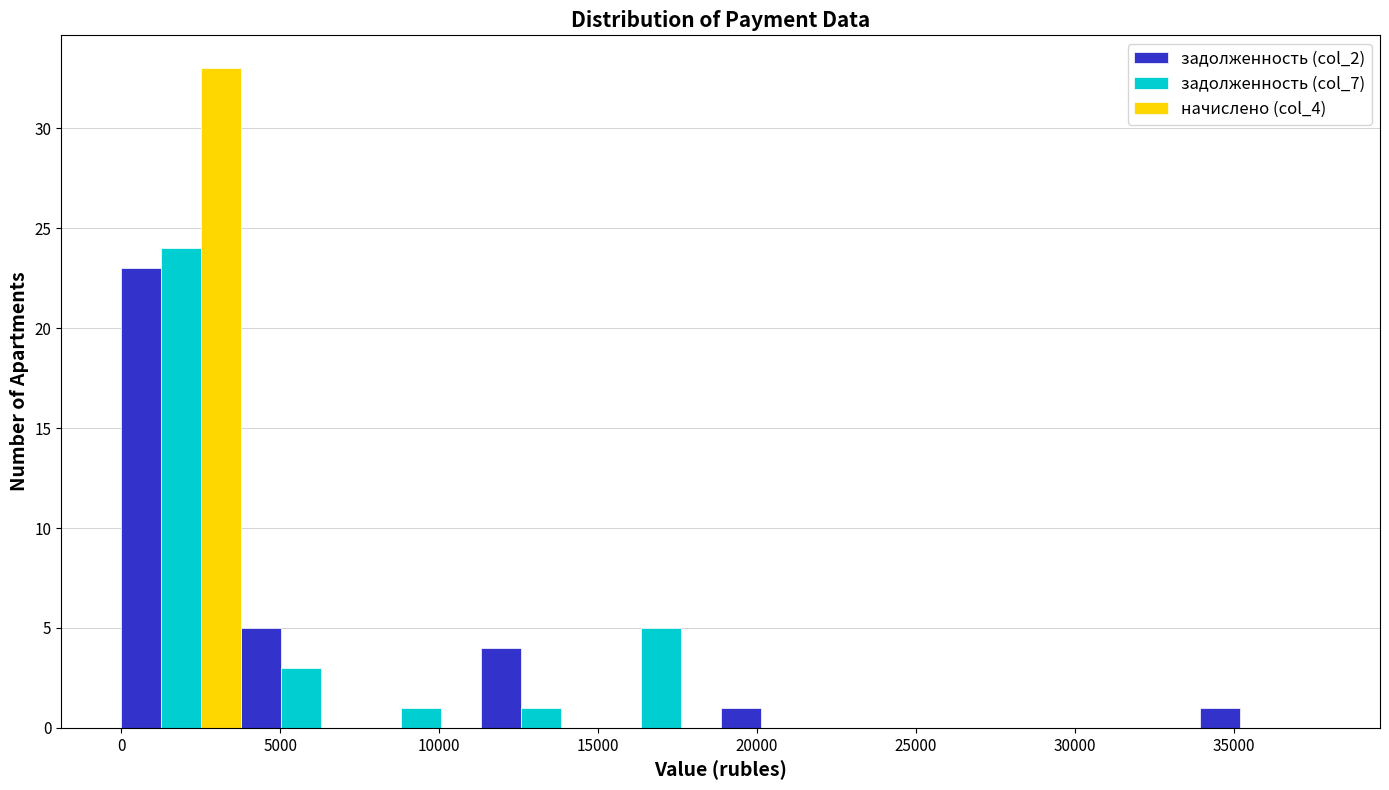

Reading left to right, transcribe this chart: for each range on the x-axis, give the height of each series' bar. Neither the bar edges nor the heights are printed on the chart, so give them approximately, as read against the axes.

0 to 4000: задолженность (col_2)=23	задолженность (col_7)=24	начислено (col_4)=33
4000 to 7500: задолженность (col_2)=5	задолженность (col_7)=3	начислено (col_4)=0
7500 to 11500: задолженность (col_2)=0	задолженность (col_7)=1	начислено (col_4)=0
11500 to 15000: задолженность (col_2)=4	задолженность (col_7)=1	начислено (col_4)=0
15000 to 19000: задолженность (col_2)=0	задолженность (col_7)=5	начислено (col_4)=0
19000 to 22500: задолженность (col_2)=1	задолженность (col_7)=0	начислено (col_4)=0
22500 to 26500: задолженность (col_2)=0	задолженность (col_7)=0	начислено (col_4)=0
26500 to 30000: задолженность (col_2)=0	задолженность (col_7)=0	начислено (col_4)=0
30000 to 34000: задолженность (col_2)=0	задолженность (col_7)=0	начислено (col_4)=0
34000 to 37500: задолженность (col_2)=1	задолженность (col_7)=0	начислено (col_4)=0